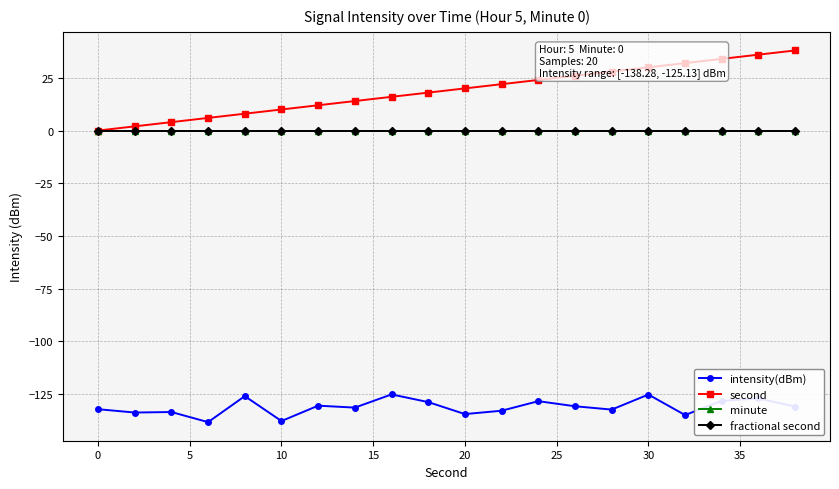

Does the chart have visible grid lines?

Yes